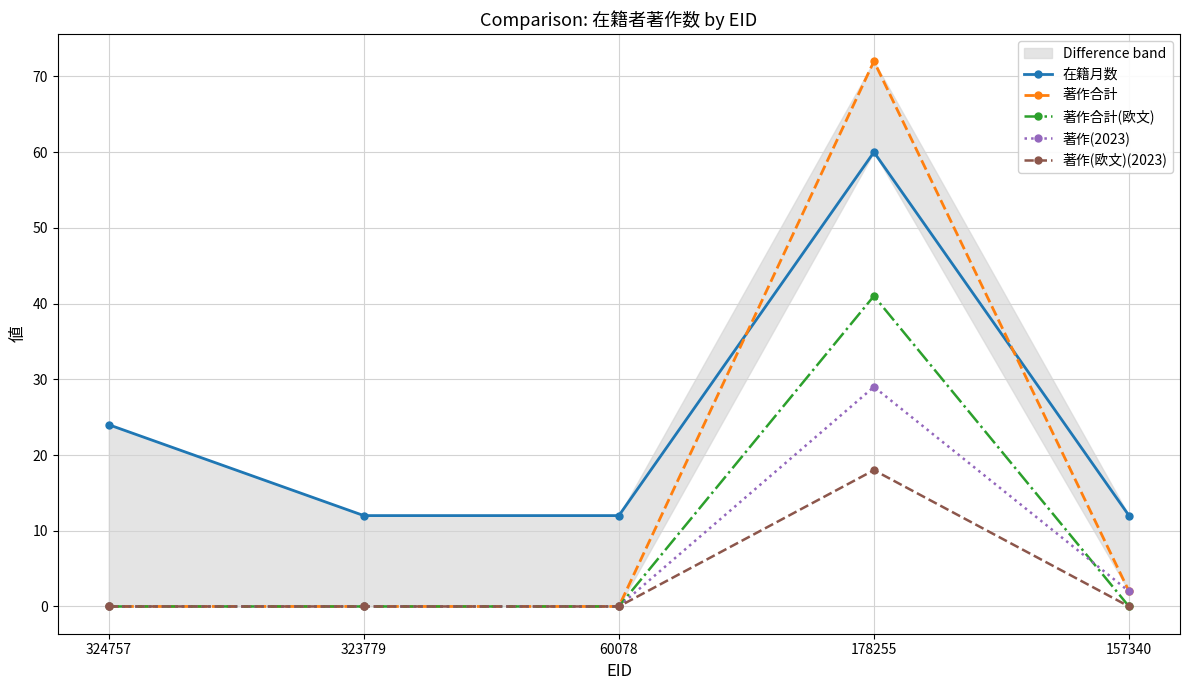

Reading left to right, transcribe all the data shown in this chart.

在籍月数: 24	12	12	60	12
著作合計: 0	0	0	72	2
著作合計(欧文): 0	0	0	41	0
著作(2023): 0	0	0	29	2
著作(欧文)(2023): 0	0	0	18	0